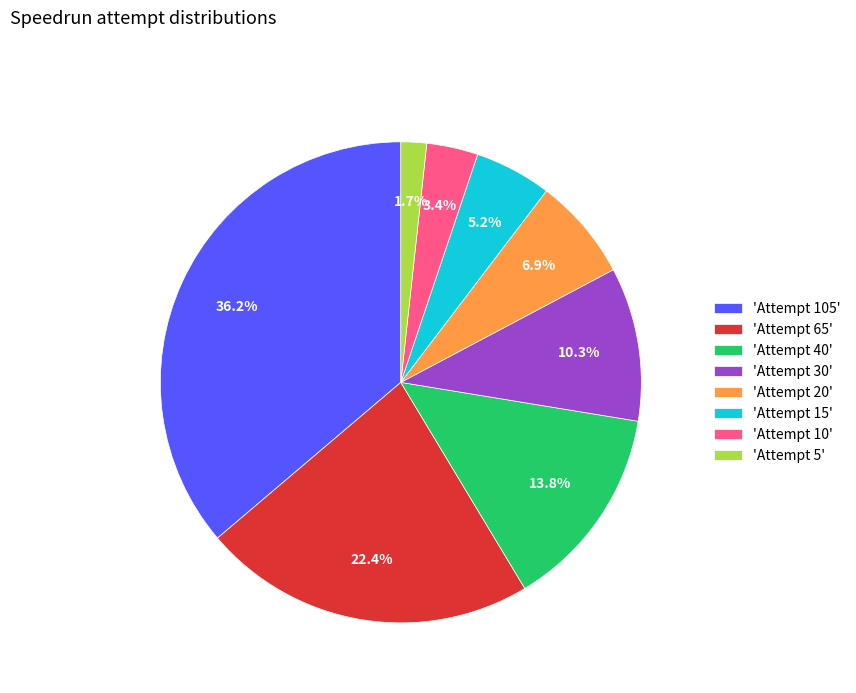

Which has a higher value, 'Attempt 5' or 'Attempt 15'?

'Attempt 15'